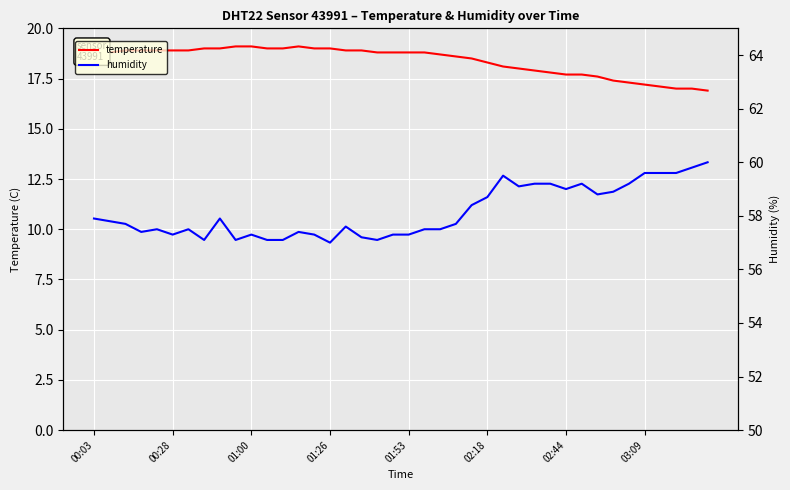

Rank the series by their average value, from lowest to highest.

temperature, humidity